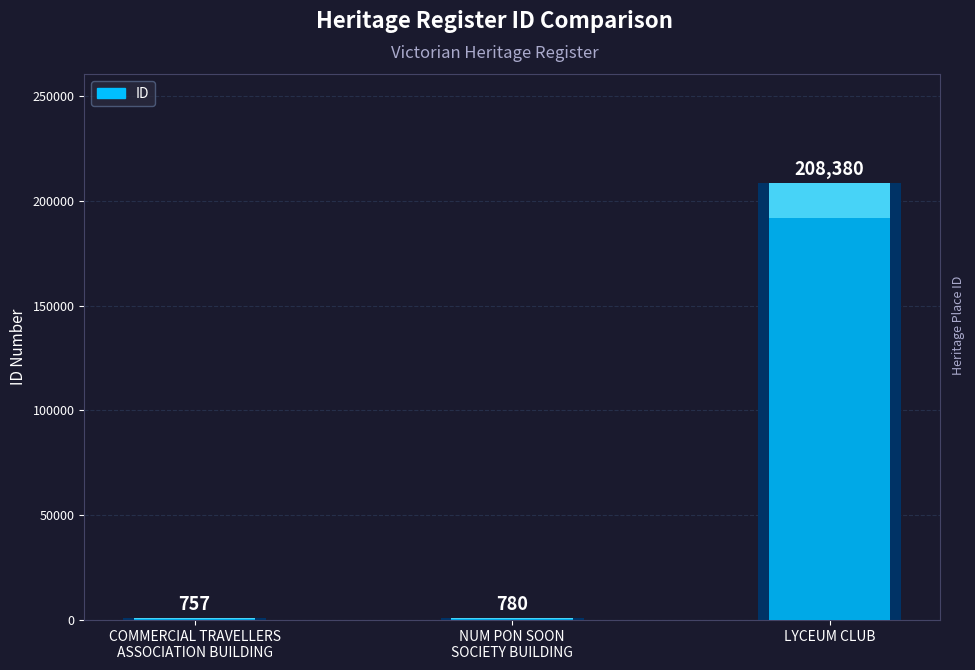

How many values exceed 780?

1